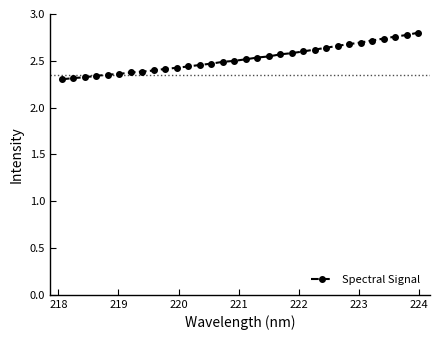

What is the difference between the maximum and minimum values?

0.5